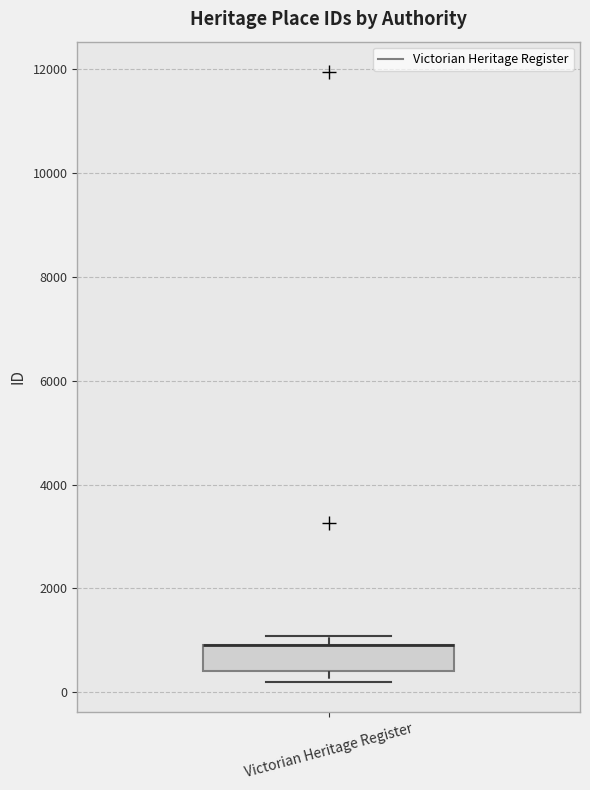

Transcribe this box plot: give where the median line is, the range the box spans, and where the two whiskers end, as read against the y-axis. The values are not printed on the chart, so give them approximately, as read against the axis.

median 1000 (drawn on the box's upper edge), box 400 to 1000, whiskers 200 to 1000 (just above the box's upper edge)